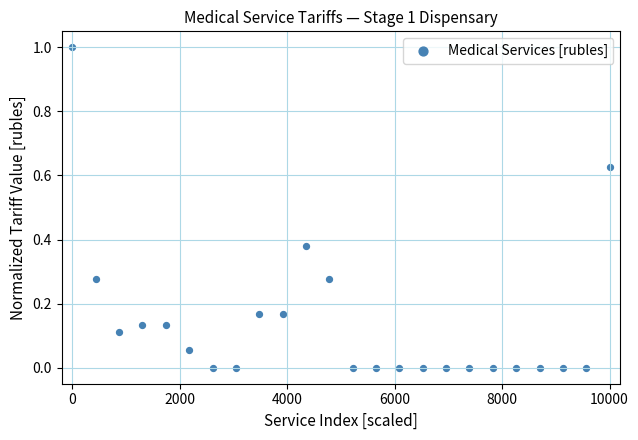

What is the range of Y values (max minus min)?

1.0